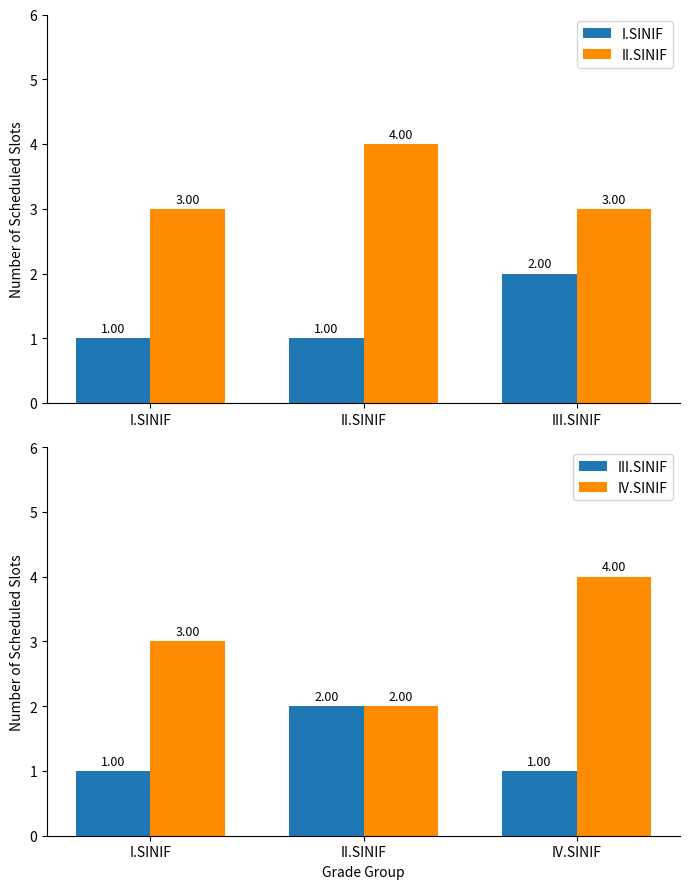

Which series has the widest spread of values?

IV.SINIF